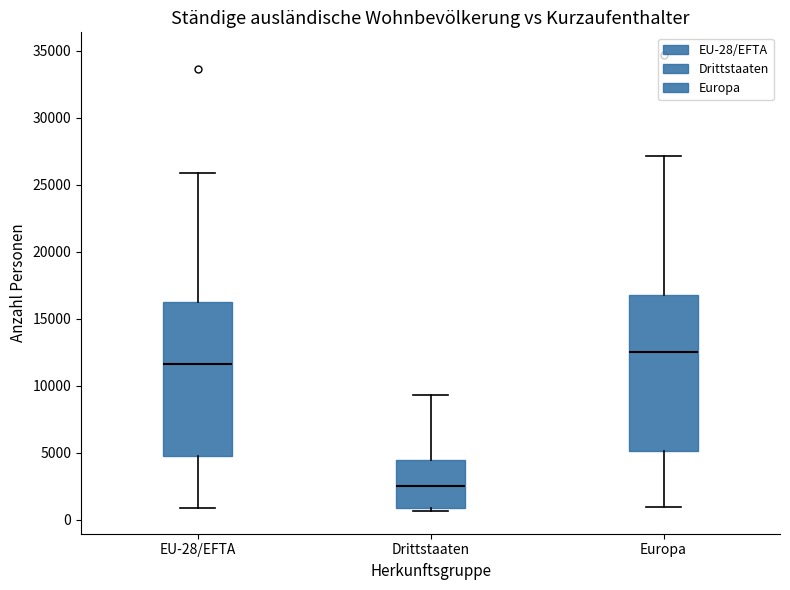

Where is the lower edge of the box for EU-28/EFTA on the y-axis? The values are not printed on the chart, so give them approximately, as read against the axis.

4500